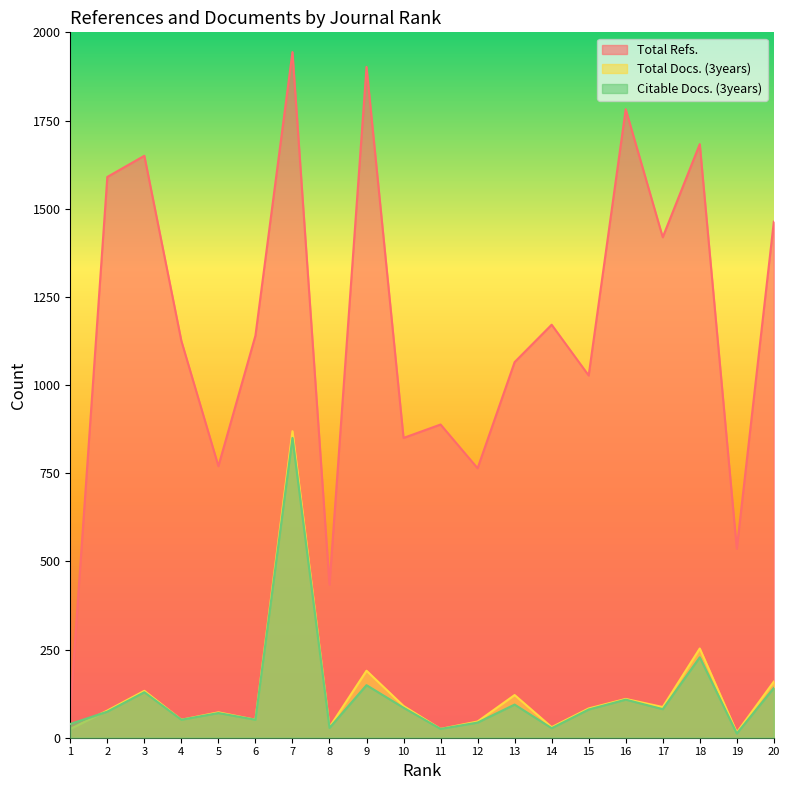

Does the chart have visible grid lines?

No